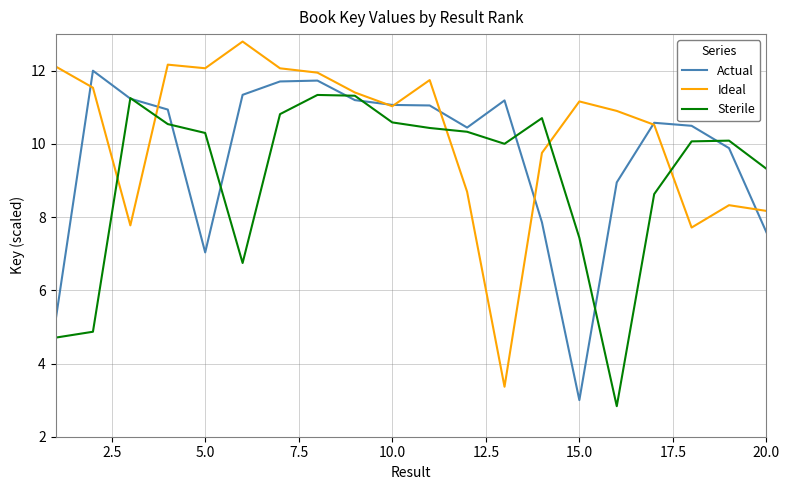

Count the number of data series in this chart.

3